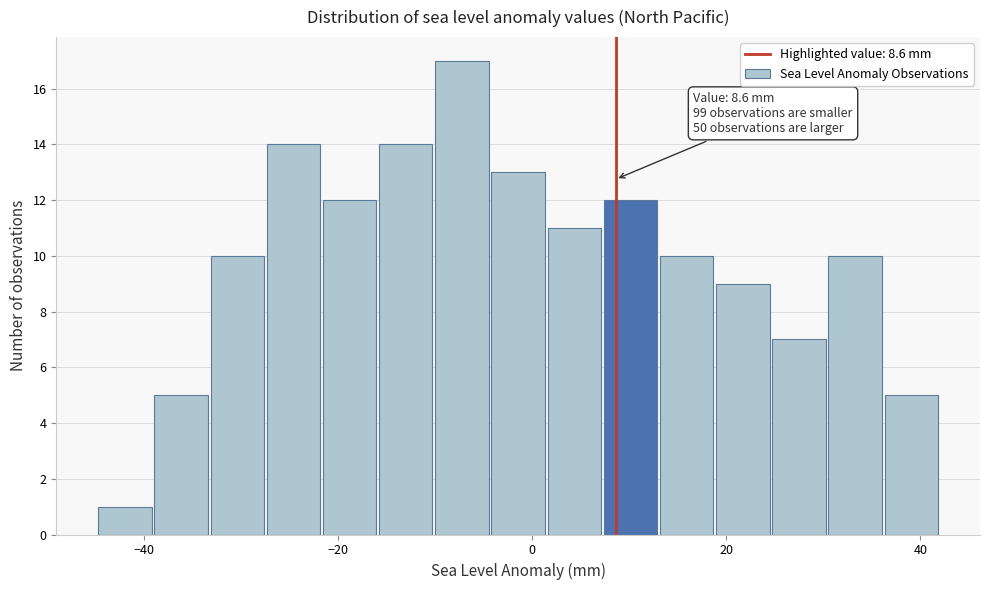

Around what value on the x-axis is the tallest bar? Give the approximate position of its centre, as read against the axis.

-8